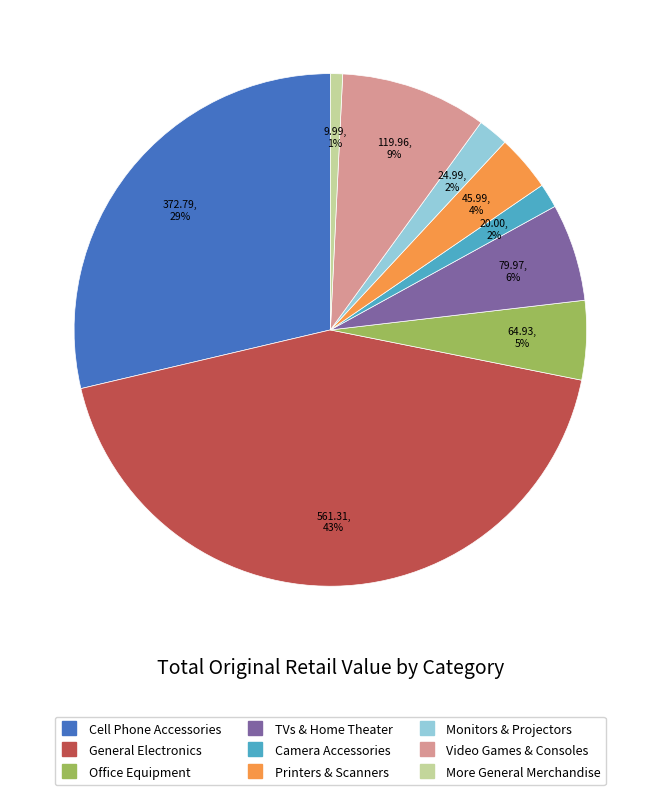

Does any single category account for the majority?

No